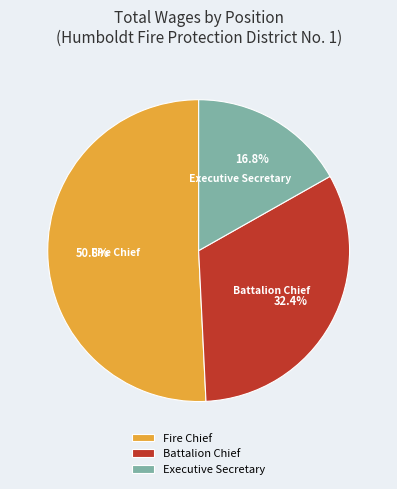

Which category has the smallest portion of the pie?

Executive Secretary